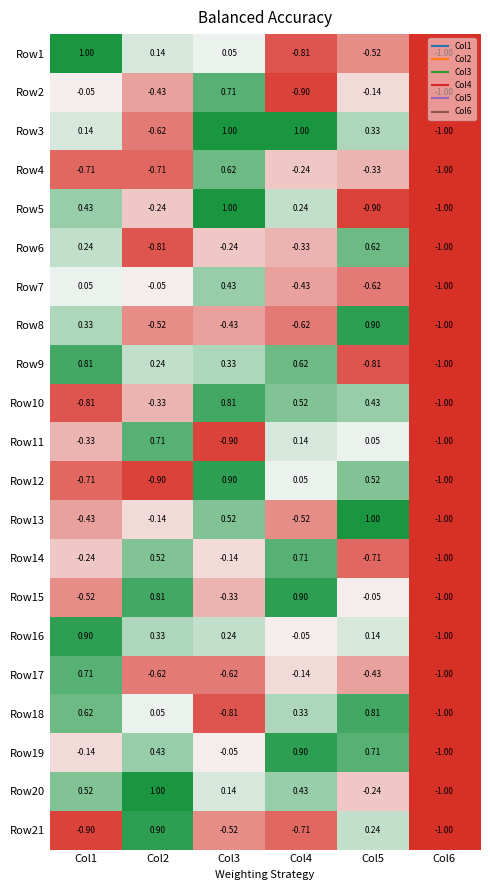

How many categories are shown in the chart?

6